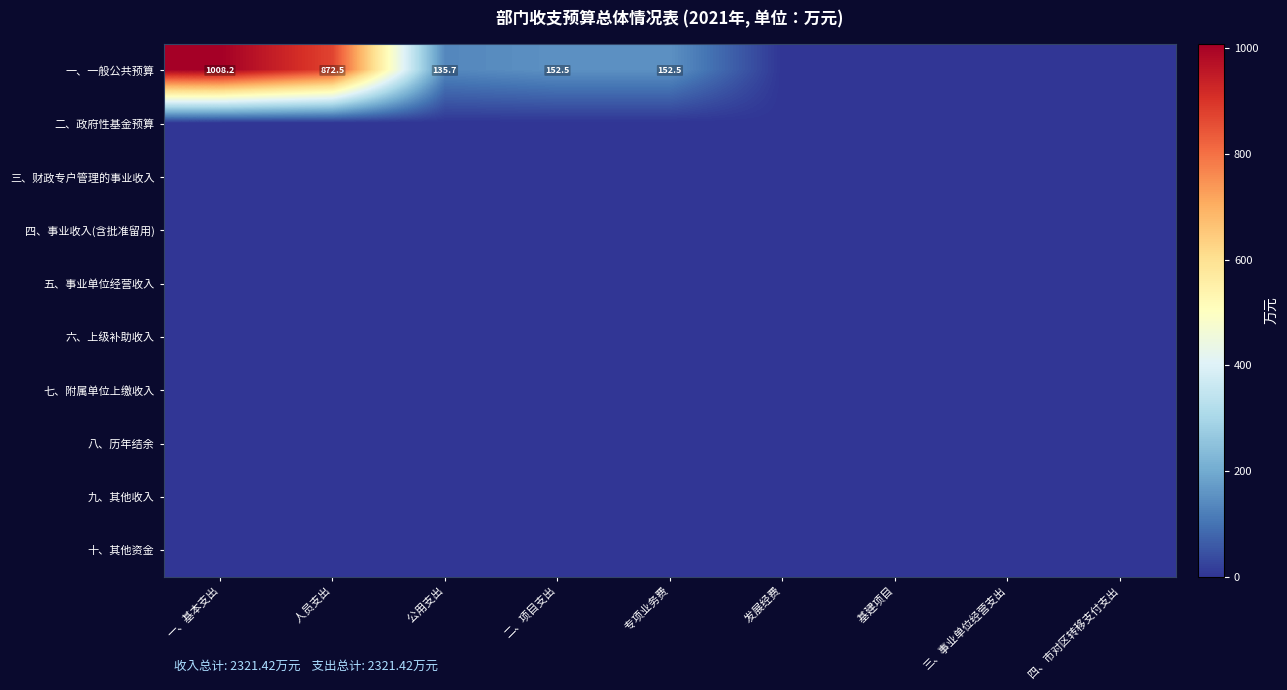

True or false: 一、一般公共预算 has a value of 135.7 at     公用支出.

True